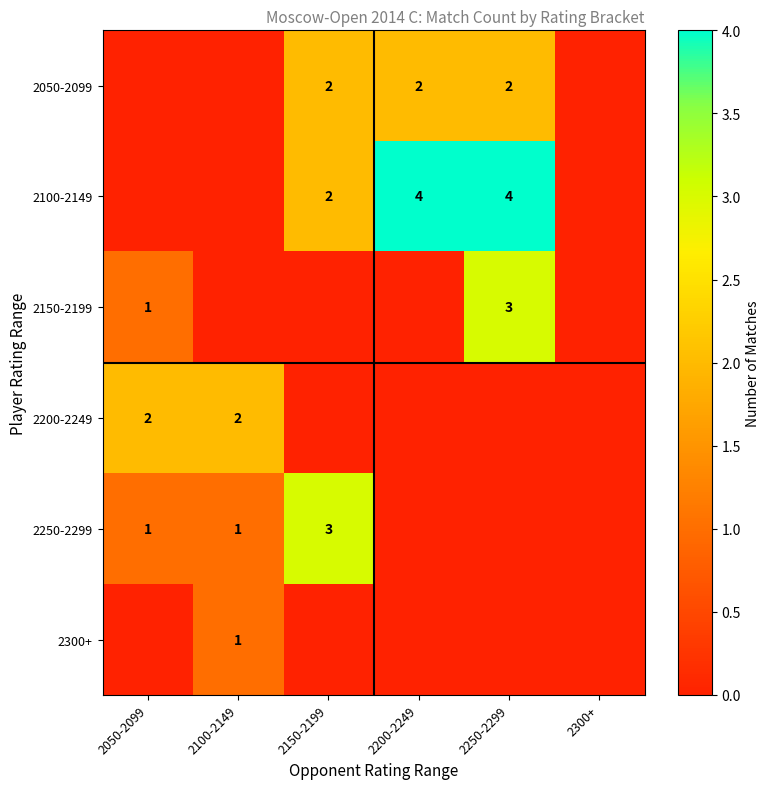

Which has a higher value, 2050-2099 or 2150-2199?

2150-2199